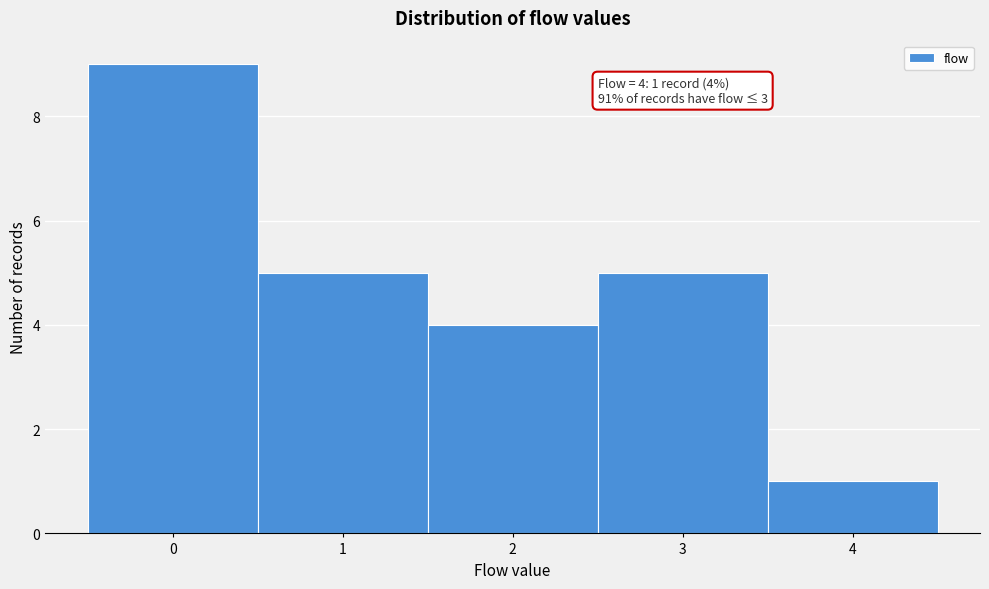

Over which range of the x-axis is the bar tallest?

-0.5 to 0.5